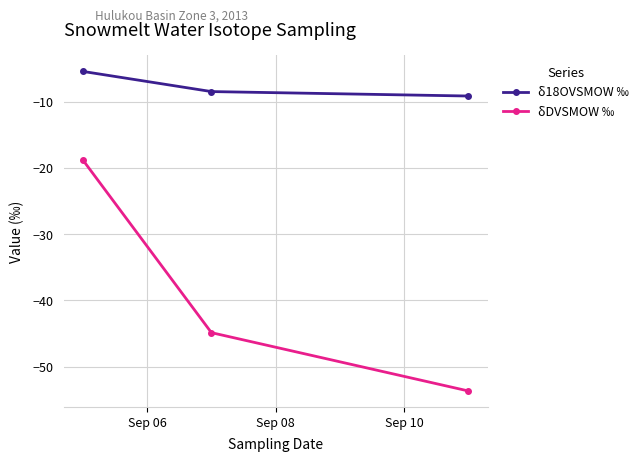

What is the value of the δDVSMOW ‰ point at the 1st from the left?

-18.8